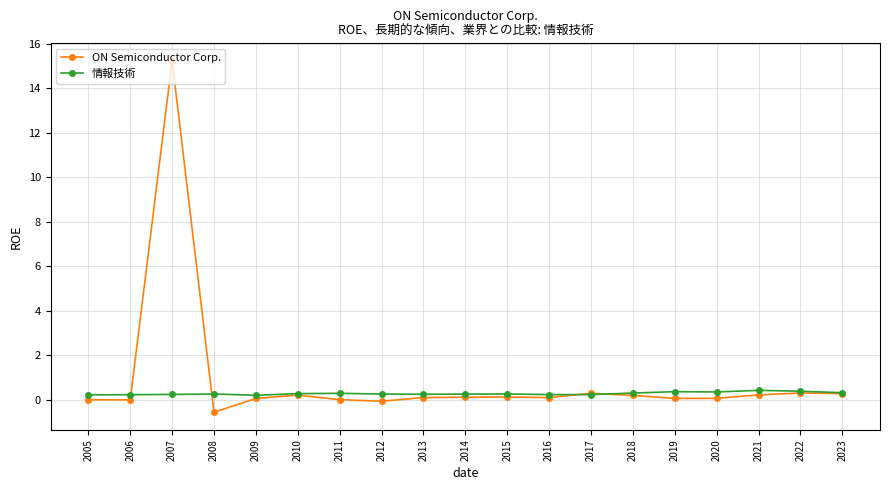

True or false: 情報技術 has a value of 0.3 at 2018.

True